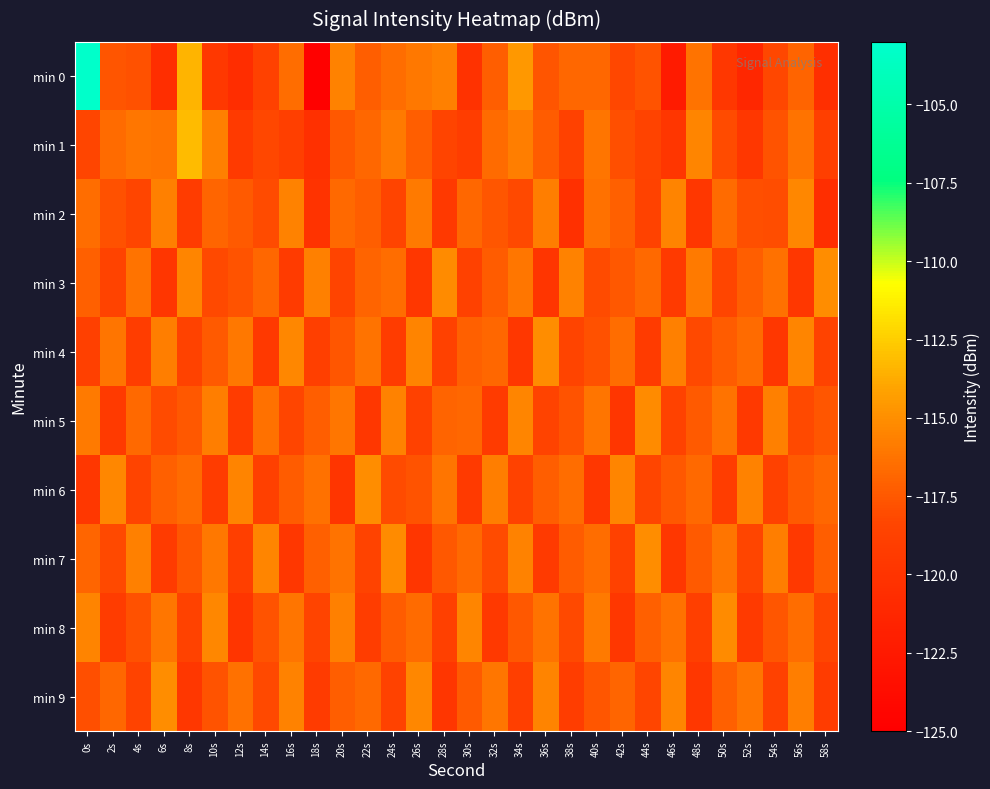

At which category is the sum across all series the highest?

0s